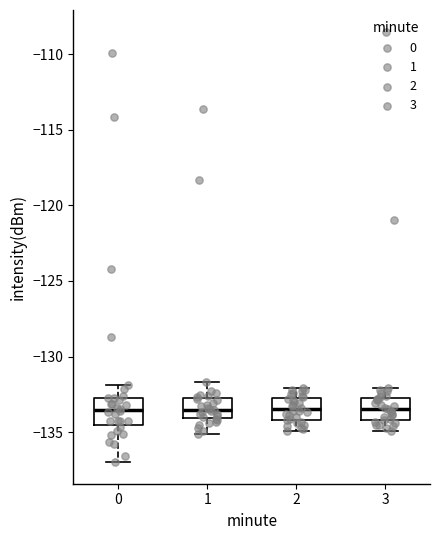

Reading left to right, transcribe this box plot: for each box, give where its median line is, the range the box spans, and where its two whiskers end, as read against the y-axis. The values are not printed on the chart, so give them approximately, as read against the axis.

0: median -133.5, box -134.5 to -132.5, whiskers -137.0 to -132.0
1: median -133.5, box -134.0 to -132.5, whiskers -135.0 to -131.5
2: median -133.5, box -134.0 to -132.5, whiskers -135.0 to -132.0
3: median -133.5, box -134.0 to -132.5, whiskers -135.0 to -132.0